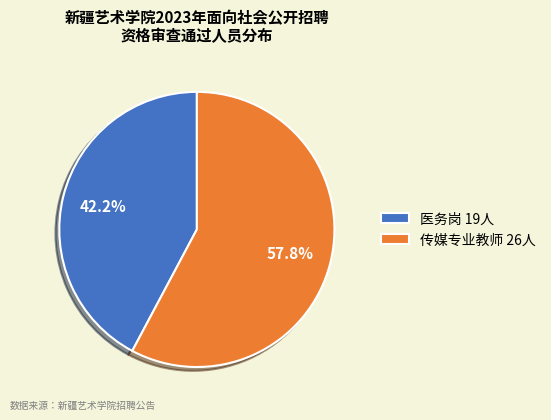

To the nearest percent, what is the average slice percentage?

50%